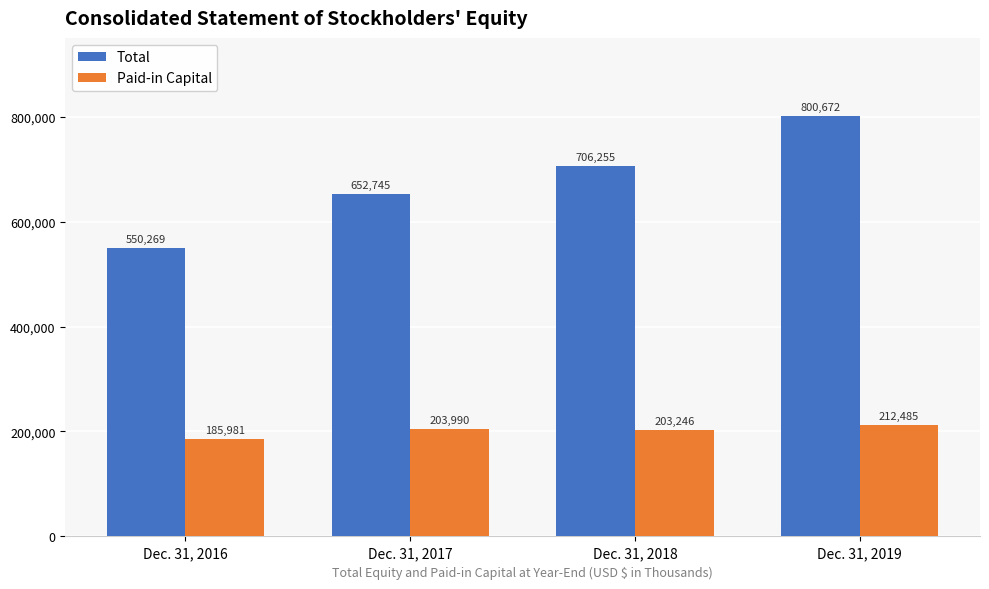

Count the number of categories in the chart.

4